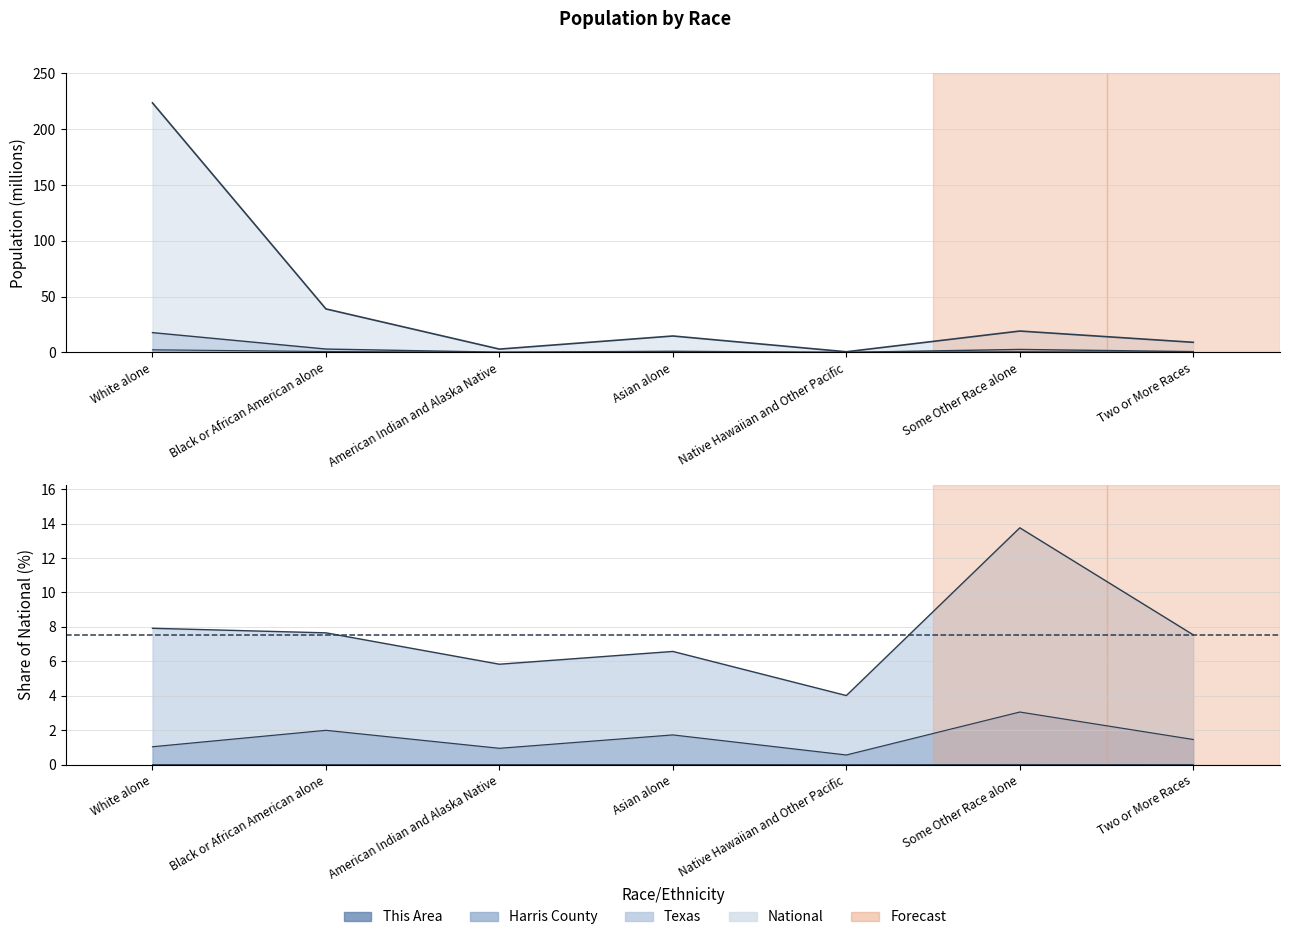

Reading left to right, what are all the values shown in this chart?

This Area: White alone=0.0	Black or African American alone=0.0	American Indian and Alaska Native=0.0	Asian alone=0.0	Native Hawaiian and Other Pacific=0.0	Some Other Race alone=0.0	Two or More Races=0.0
Harris County: White alone=2.3	Black or African American alone=0.8	American Indian and Alaska Native=0.0	Asian alone=0.3	Native Hawaiian and Other Pacific=0.0	Some Other Race alone=0.6	Two or More Races=0.1
Texas: White alone=17.7	Black or African American alone=3.0	American Indian and Alaska Native=0.2	Asian alone=1.0	Native Hawaiian and Other Pacific=0.0	Some Other Race alone=2.6	Two or More Races=0.7
National: White alone=223.6	Black or African American alone=38.9	American Indian and Alaska Native=2.9	Asian alone=14.7	Native Hawaiian and Other Pacific=0.5	Some Other Race alone=19.1	Two or More Races=9.0